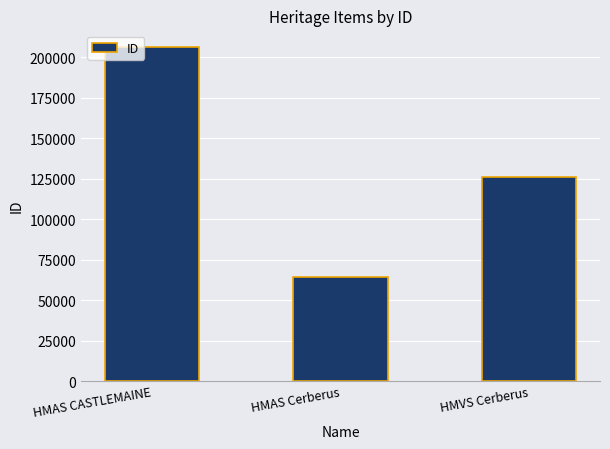

How many data points does each series have?

3